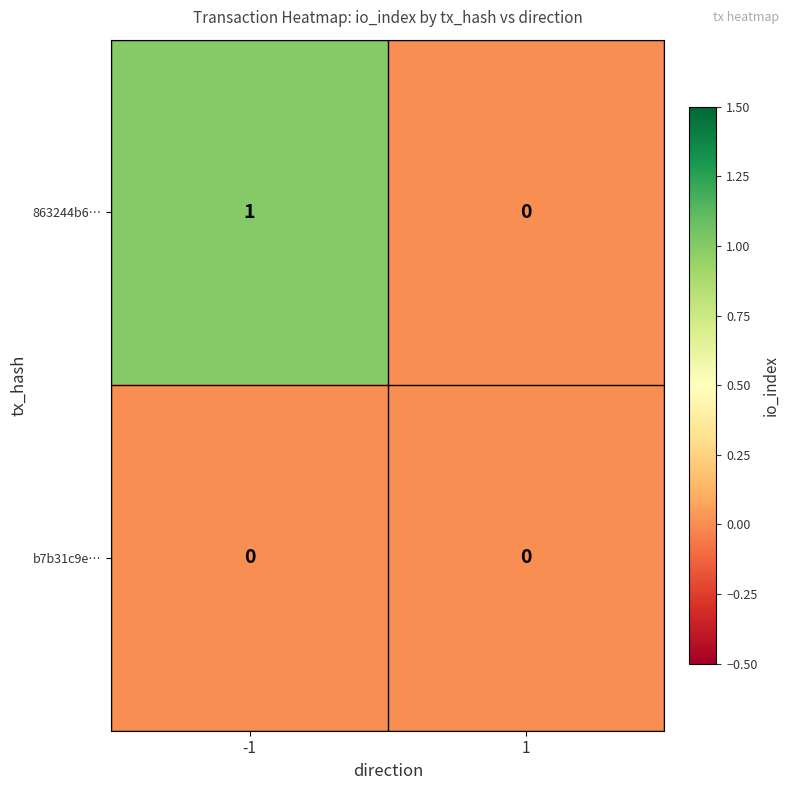

Reading left to right, what are all the values shown in this chart?

863244b6…: 1	0
b7b31c9e…: 0	0